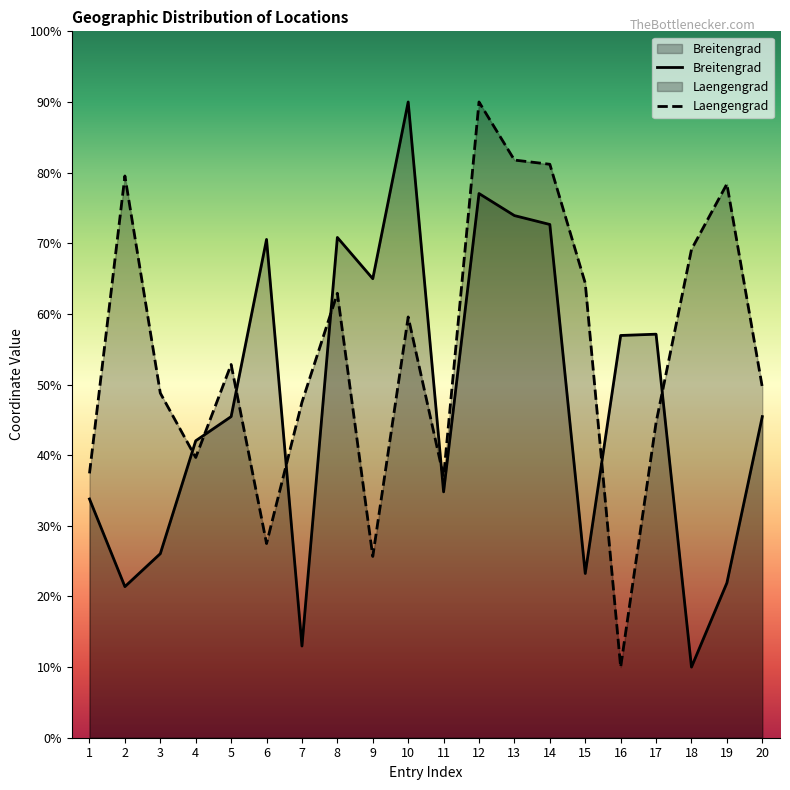

How many intersections are there between Laengengrad and Breitengrad?

8